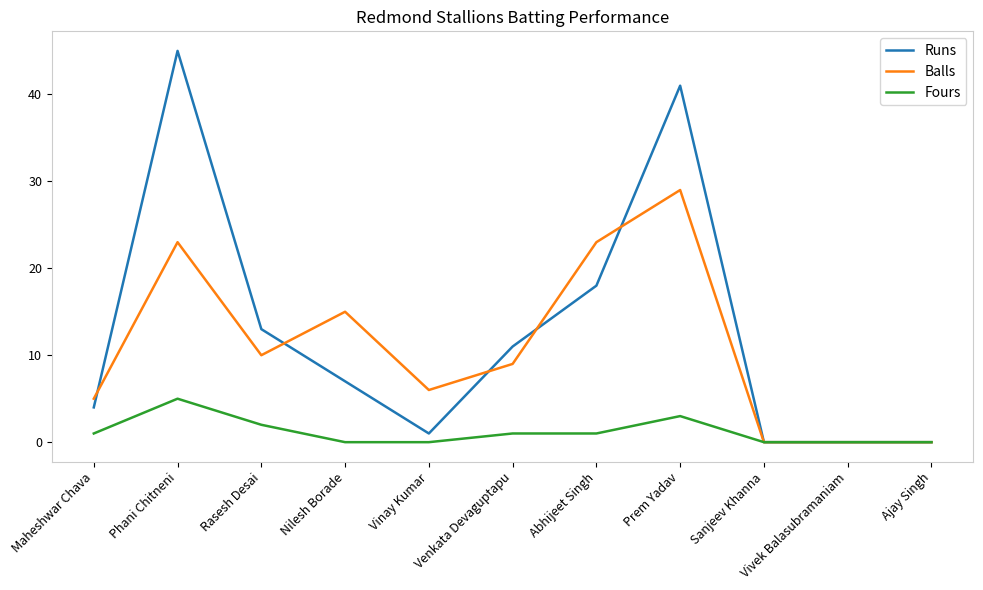

What position from the right is Abhijeet Singh?

5